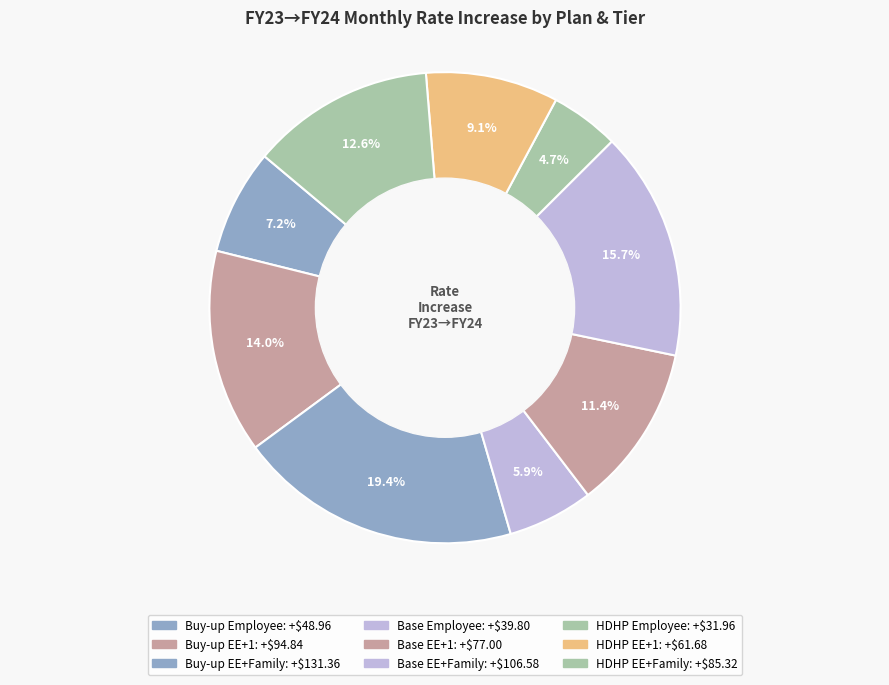

What is the smallest slice in the pie chart?

HDHP Employee